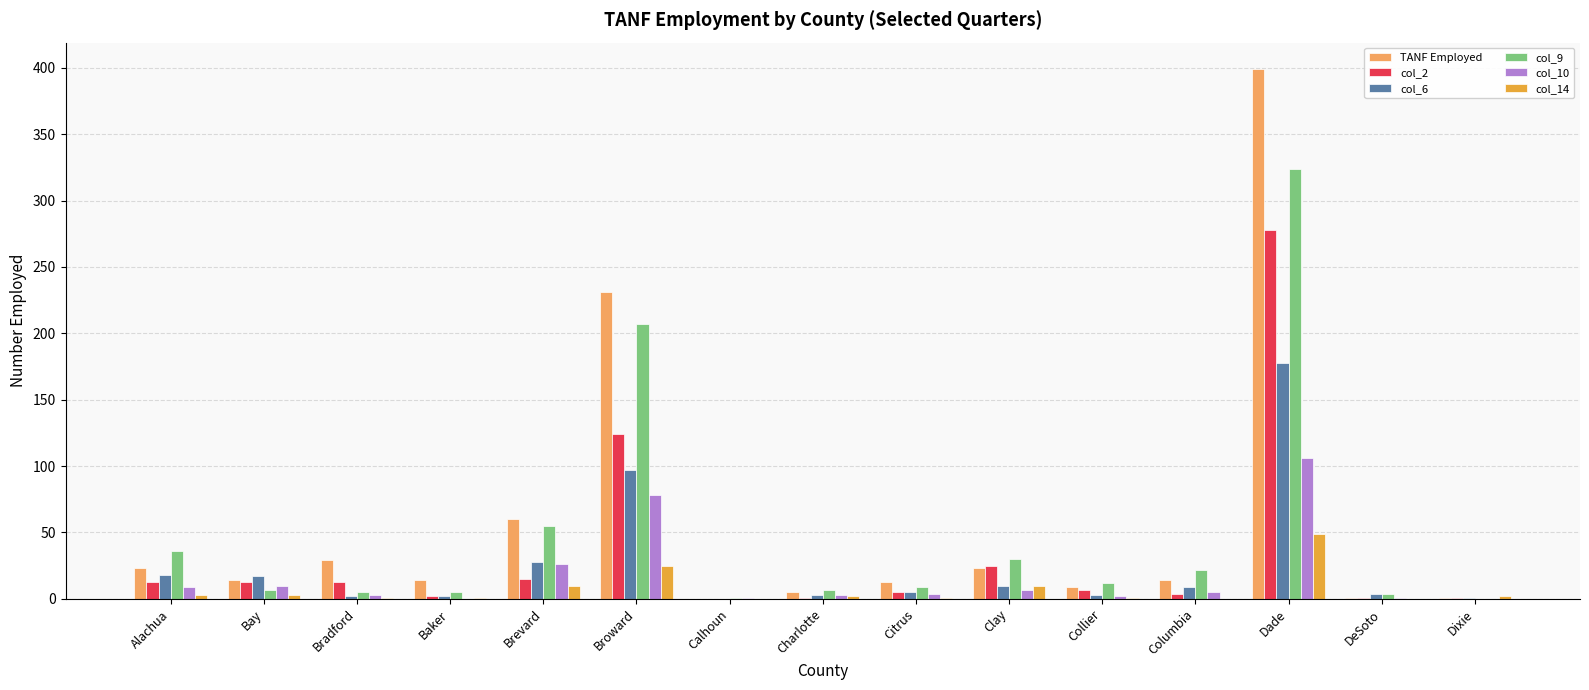

At which label does col_14 reach its peak?

Dade